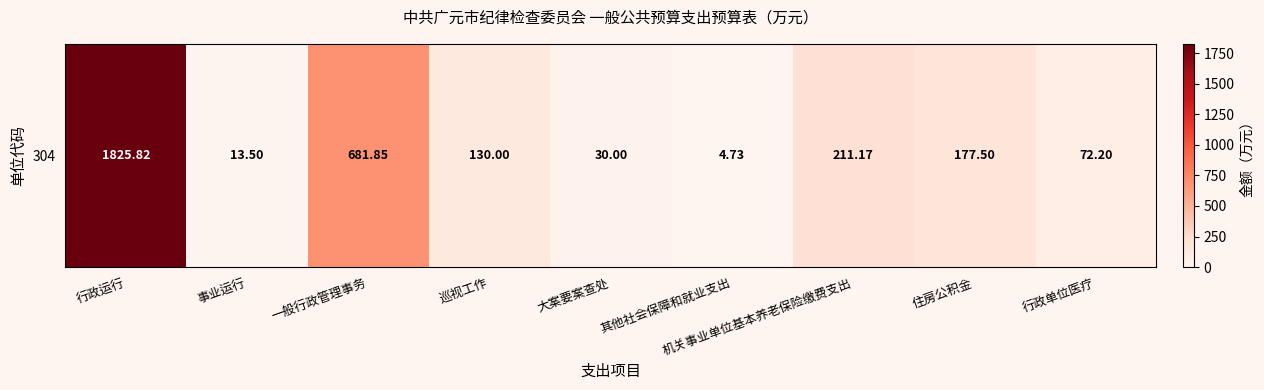

Approximately how many times larger is the value at 机关事业单位基本养老保险缴费支出 compared to 事业运行?

15.6